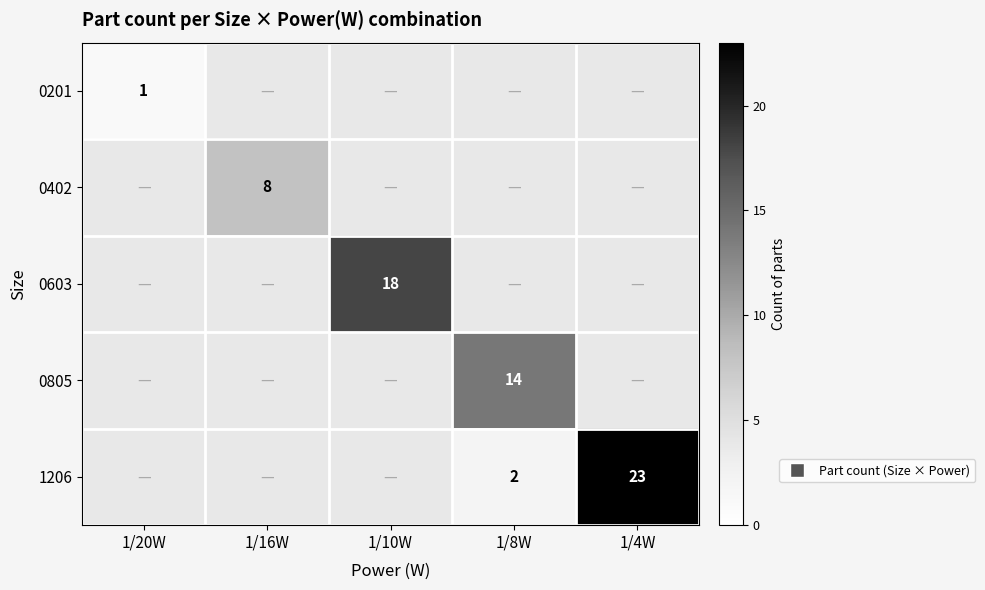

Which label corresponds to the smallest value in the chart?

1/20W